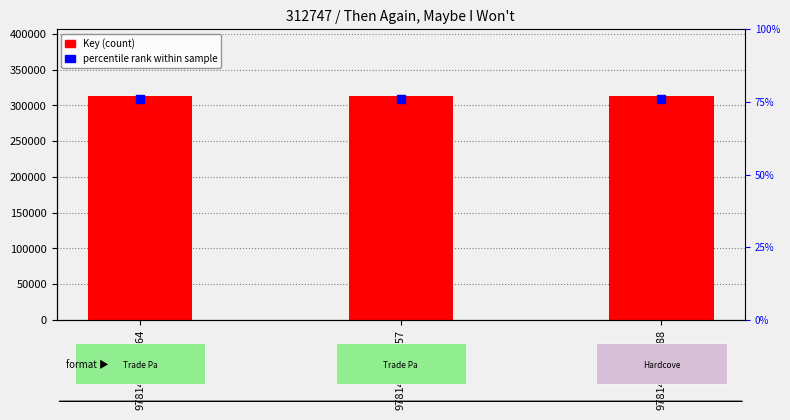

At which category is the sum across all series the highest?

9781481413664